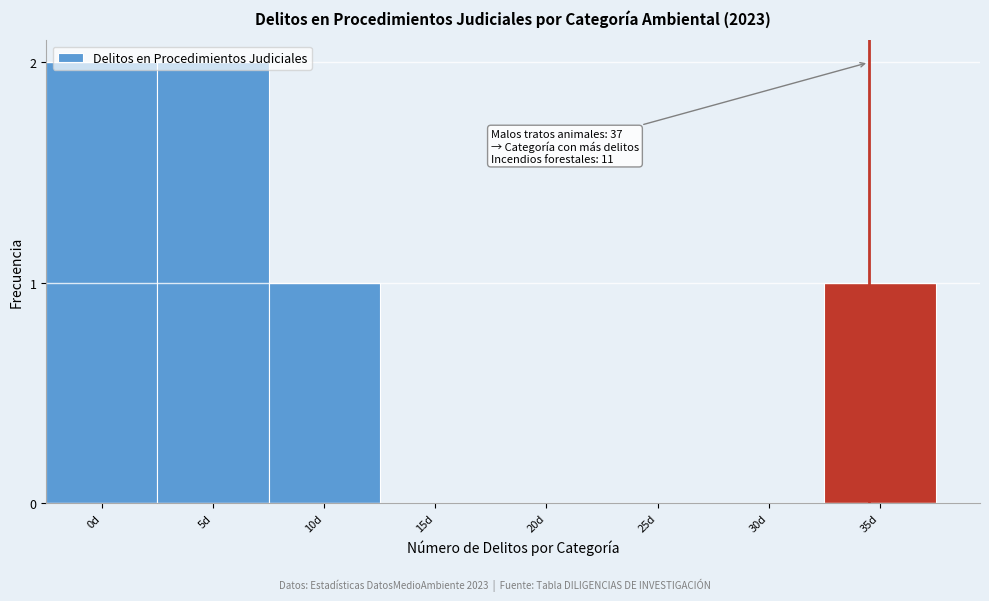

What is the sum of all values?

6